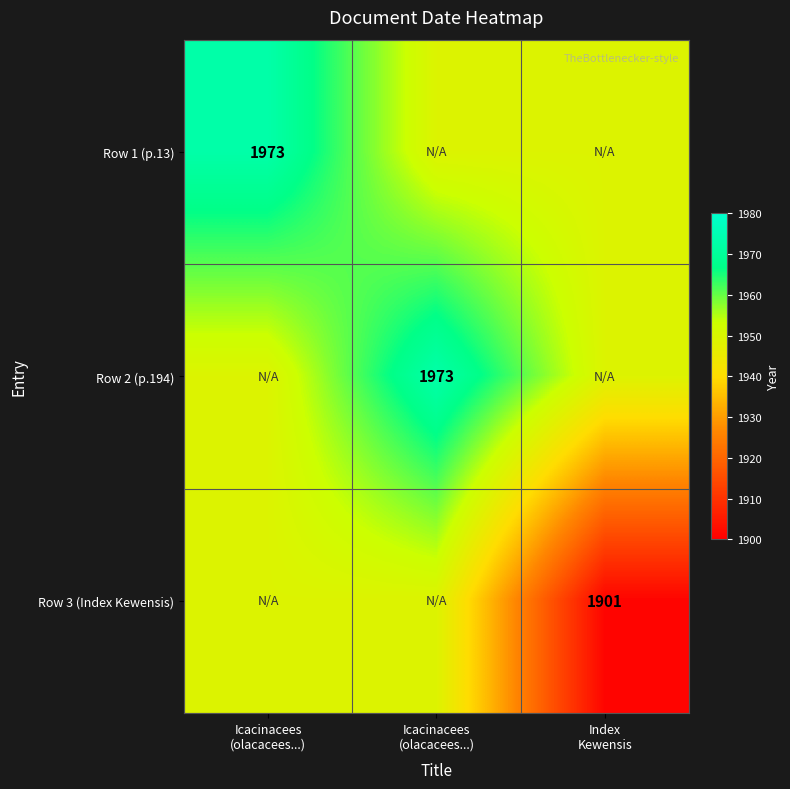

Which series has the largest total across all categories?

Row 1 (p.13)